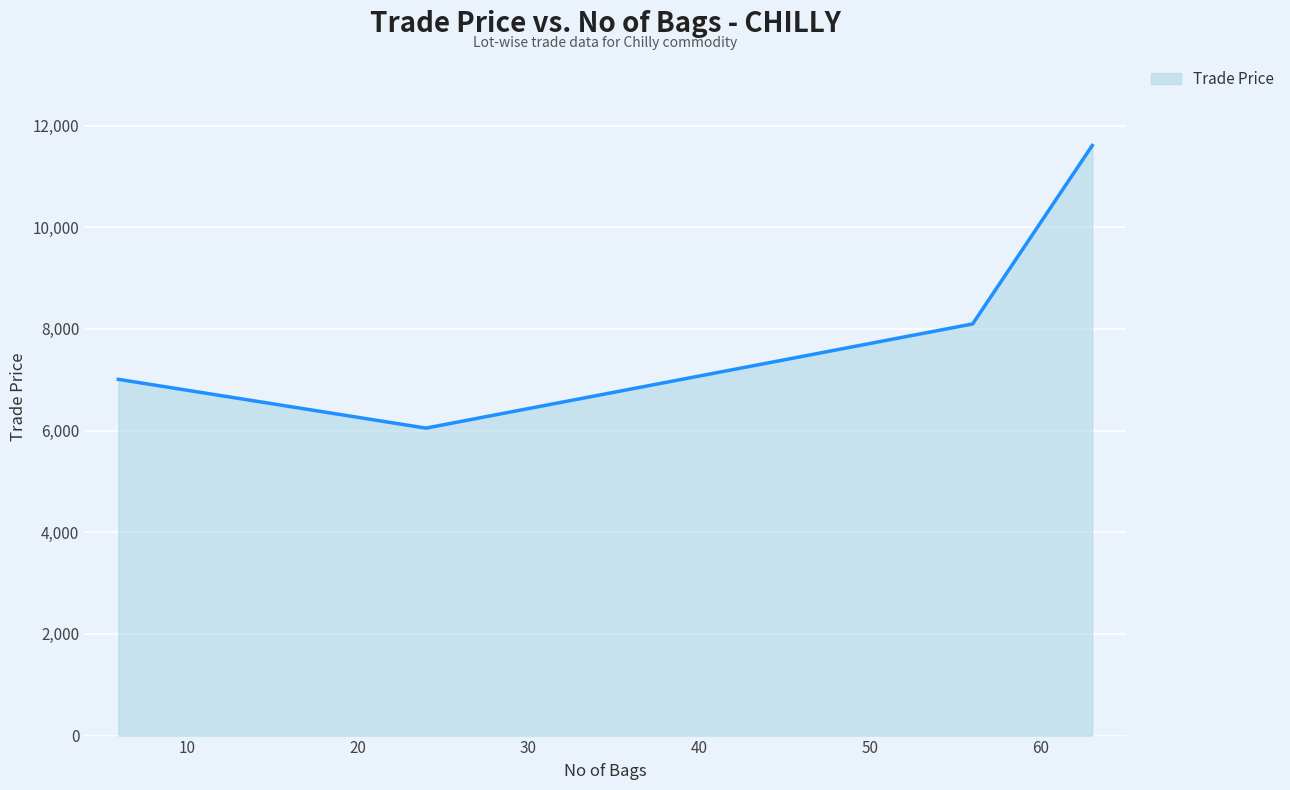

What is the maximum value shown in the chart?

11609